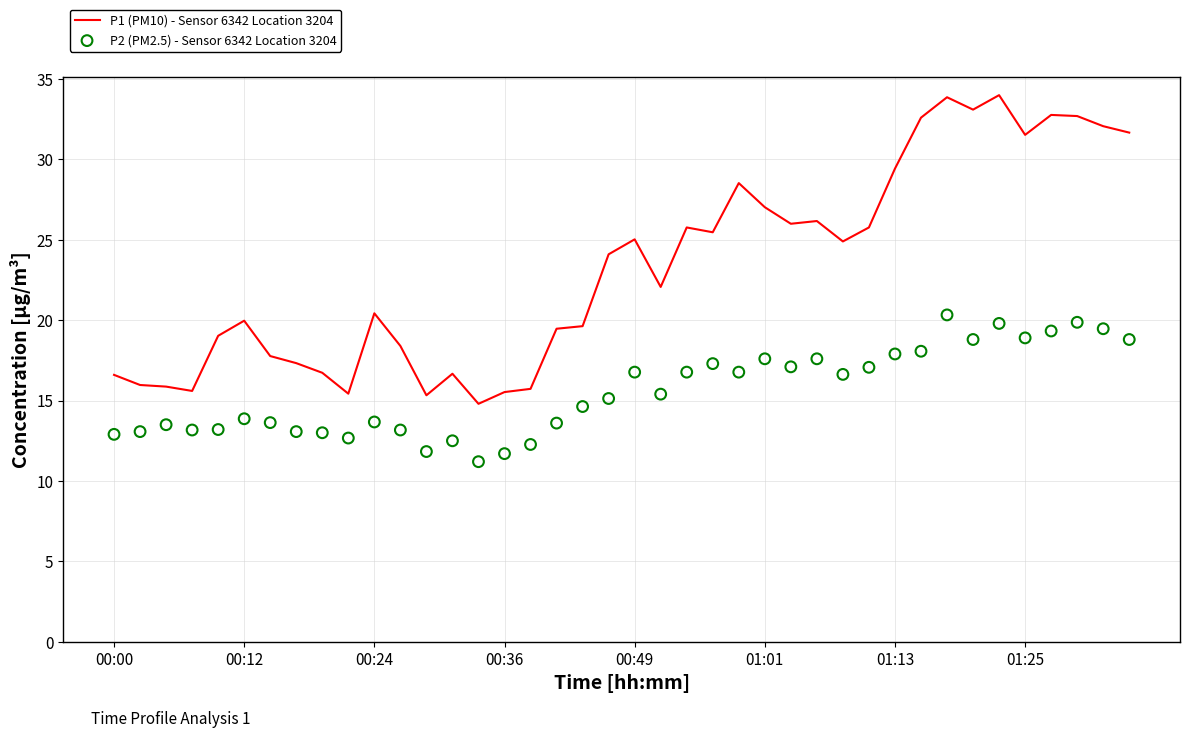

Which series contains the lowest Y value?

P2 (PM2.5) - Sensor 6342 Location 3204